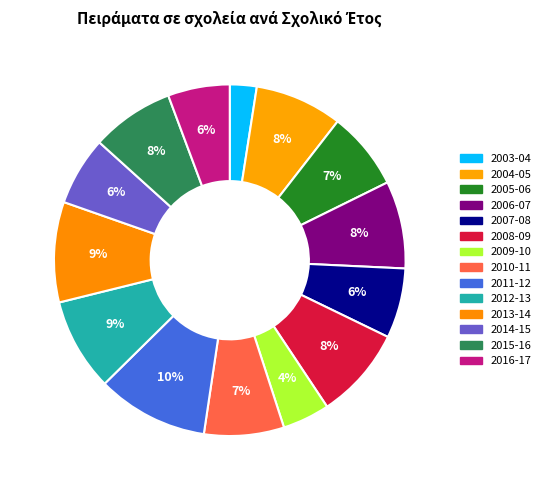

How many slices are in this pie chart?

14